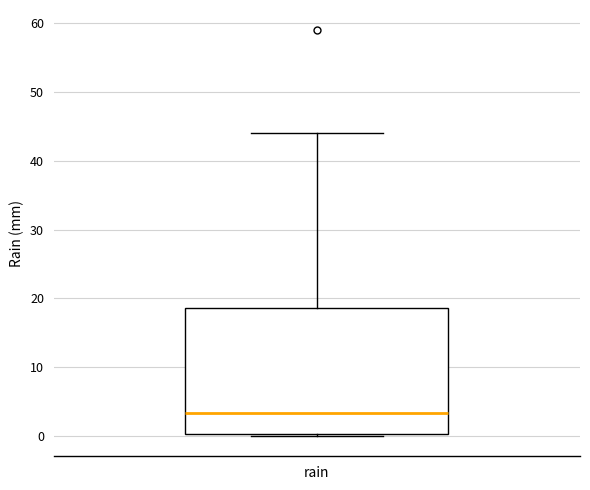

Read this box plot against the y-axis: the position of the median line, the range covered by the box, and the ends of both whiskers. The values are not printed on the chart, so give them approximately, as read against the axis.

median 3, box 0 to 19, whiskers 0 to 44